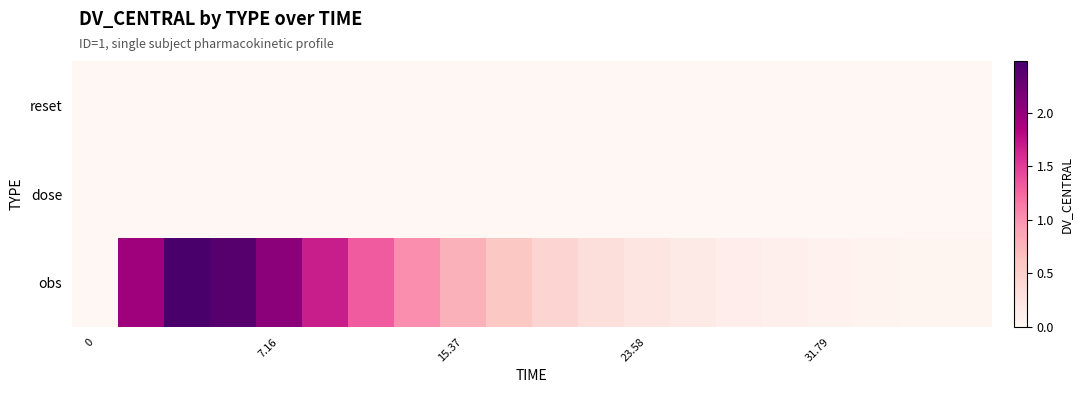

How many data points does each series have?

20